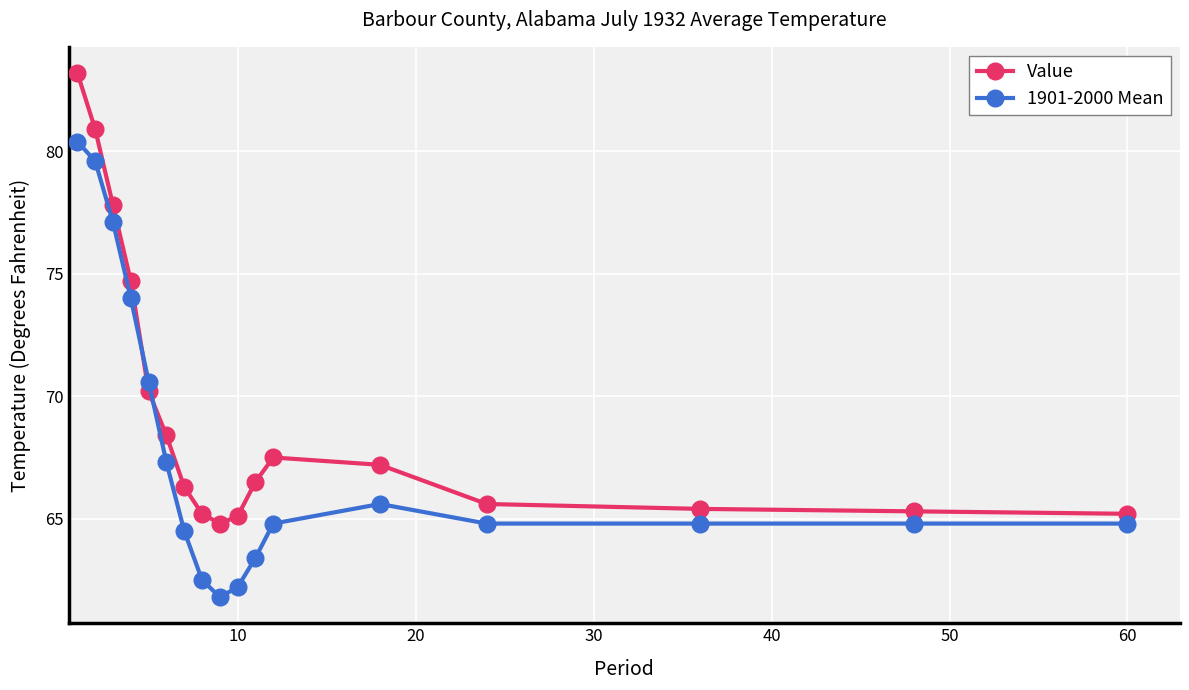

Reading left to right, transcribe all the data shown in this chart.

Value: 83.2	80.9	77.8	74.7	70.2	68.4	66.3	65.2	64.8	65.1	66.5	67.5	67.2	65.6	65.4	65.3	65.2
1901-2000 Mean: 80.4	79.6	77.1	74.0	70.6	67.3	64.5	62.5	61.8	62.2	63.4	64.8	65.6	64.8	64.8	64.8	64.8